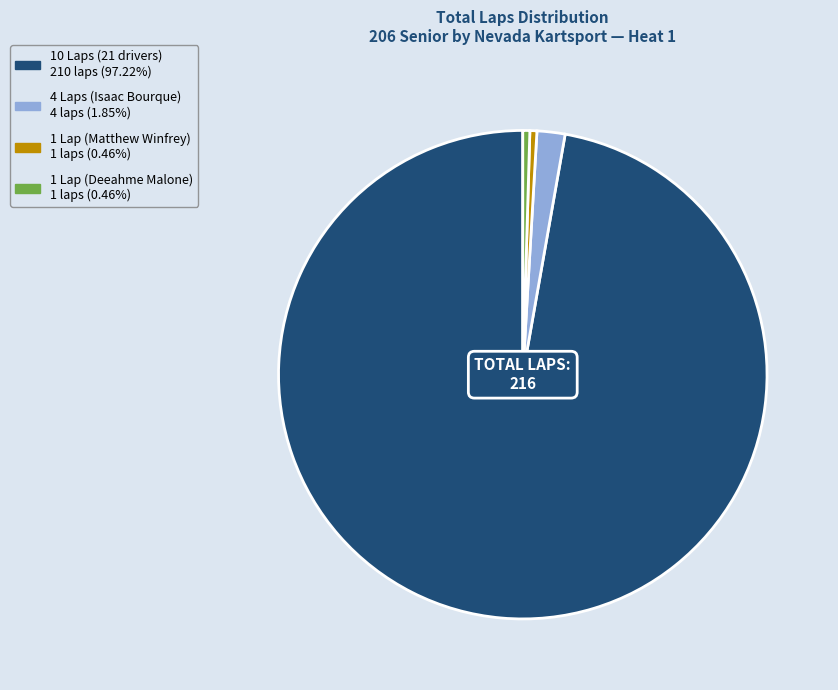

Count the number of slices in the pie.

4